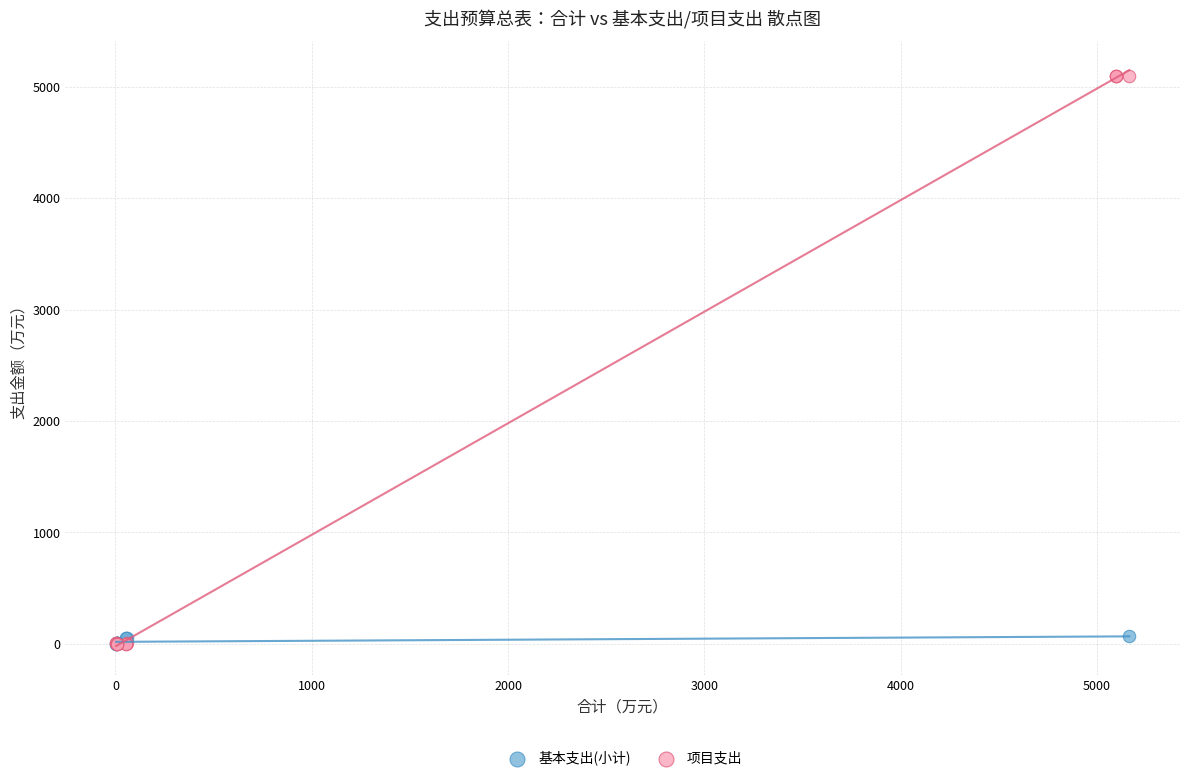

What are all the series names shown in the legend?

基本支出(小计), 项目支出